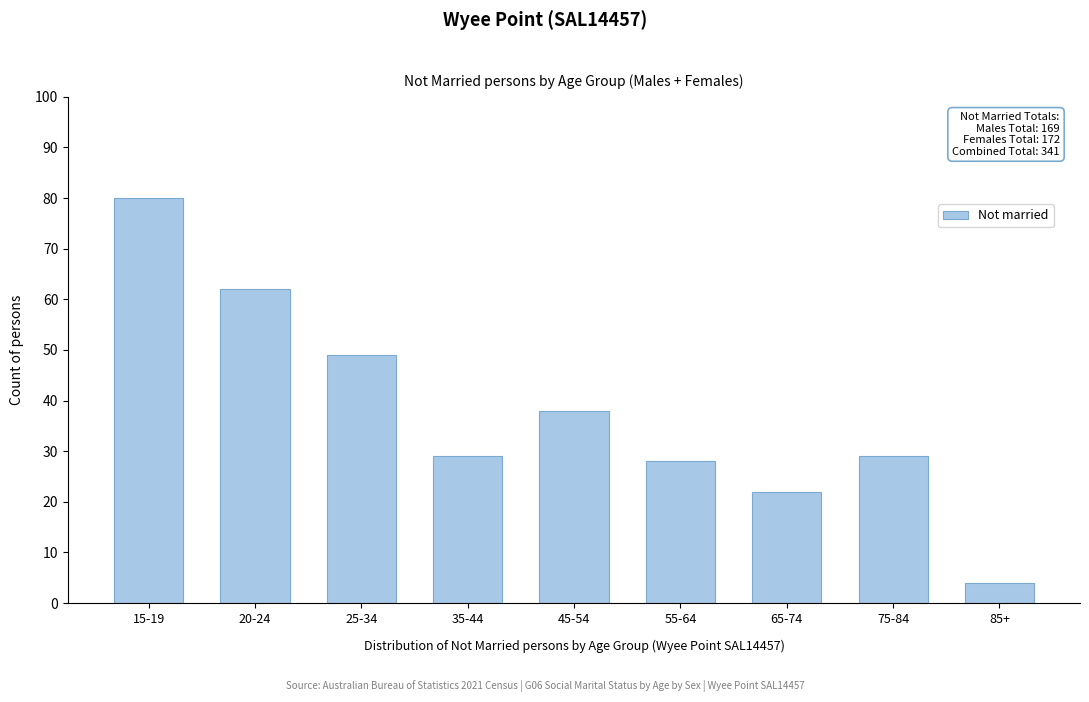

Reading left to right, extract all data points from this chart.

80	62	49	29	38	28	22	29	4